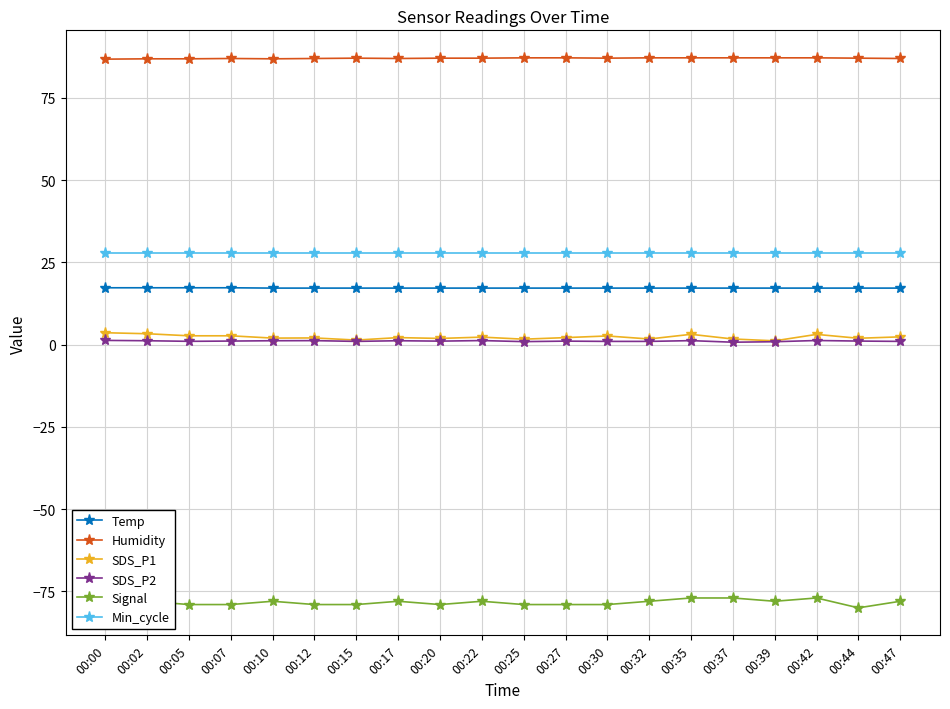

What is the smallest value displayed?

-80.0